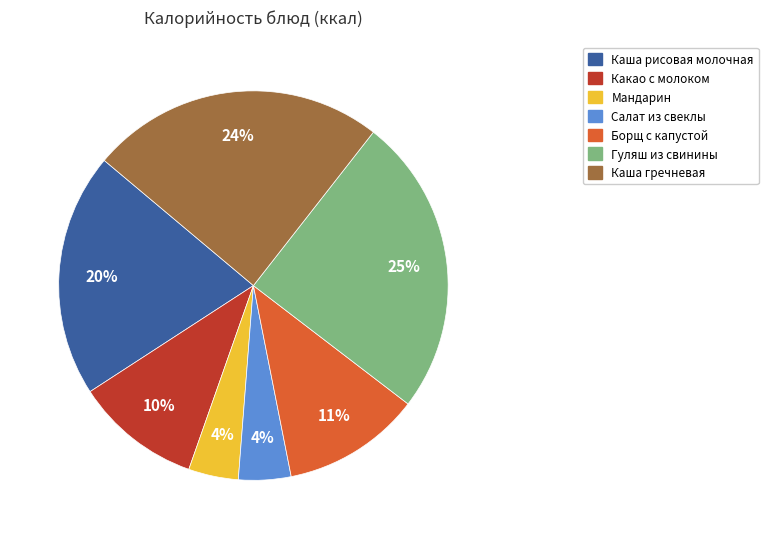

To the nearest percent, what is the difference between the Каша гречневая and Борщ с капустой slice percentages?

13%